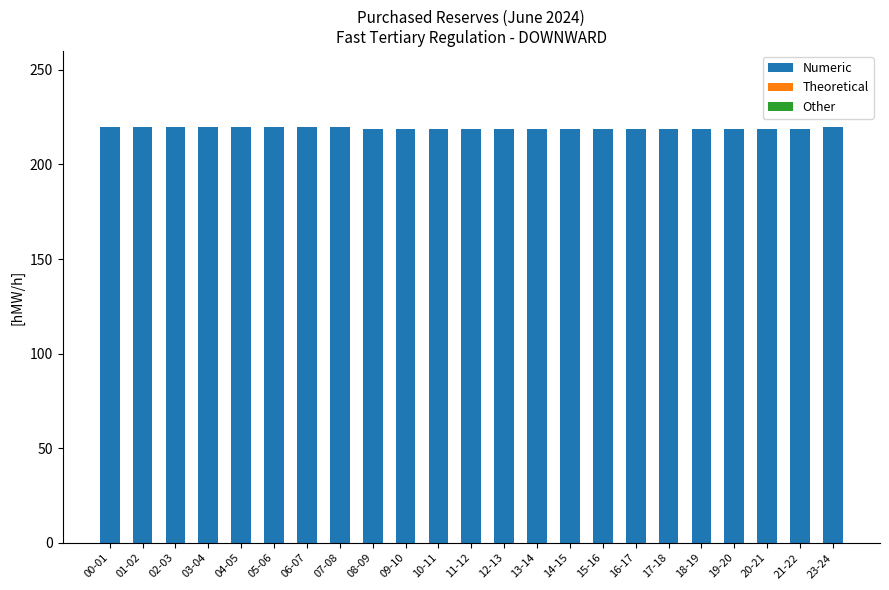

What is the average value?

219